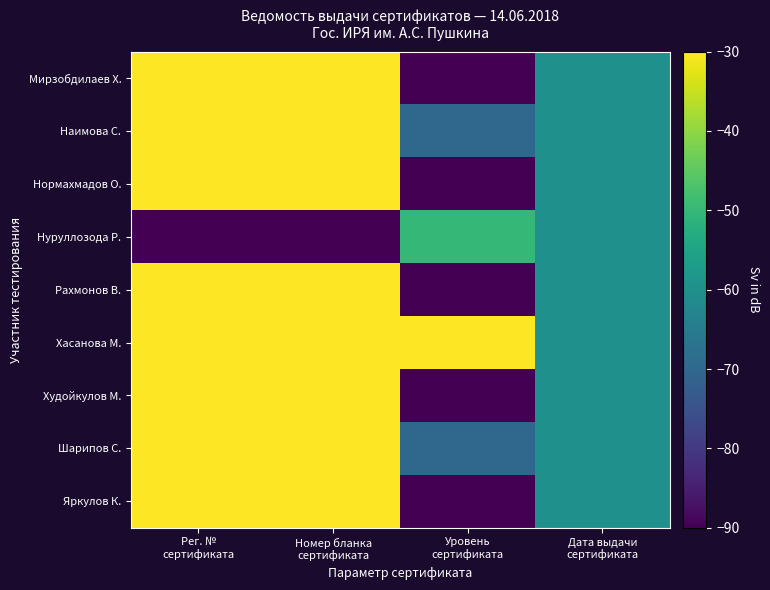

What is the total value across all series at Дата выдачи
сертификата?

-540.0